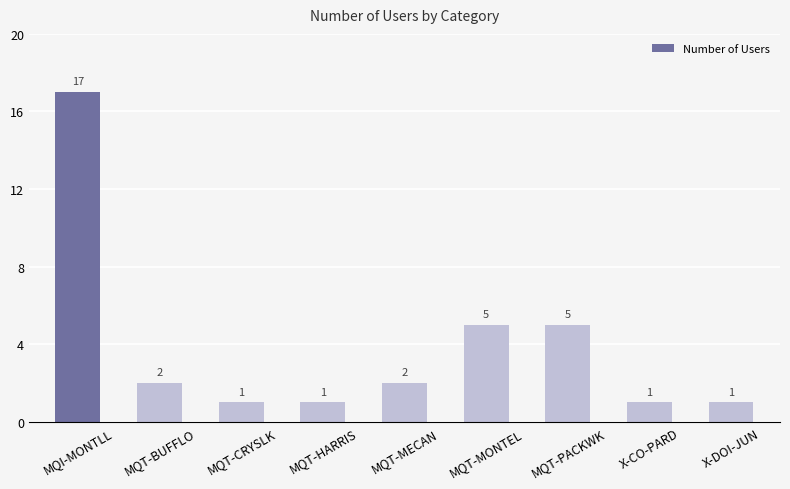

Is it true that the value at MQT-MONTEL is 3?

False